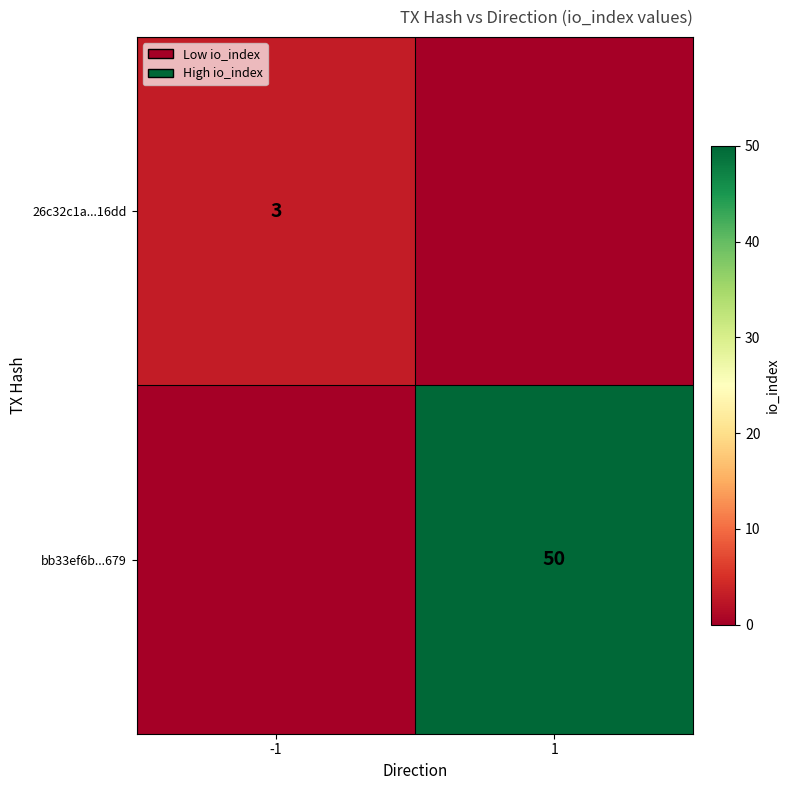

What is the greatest value displayed?

50